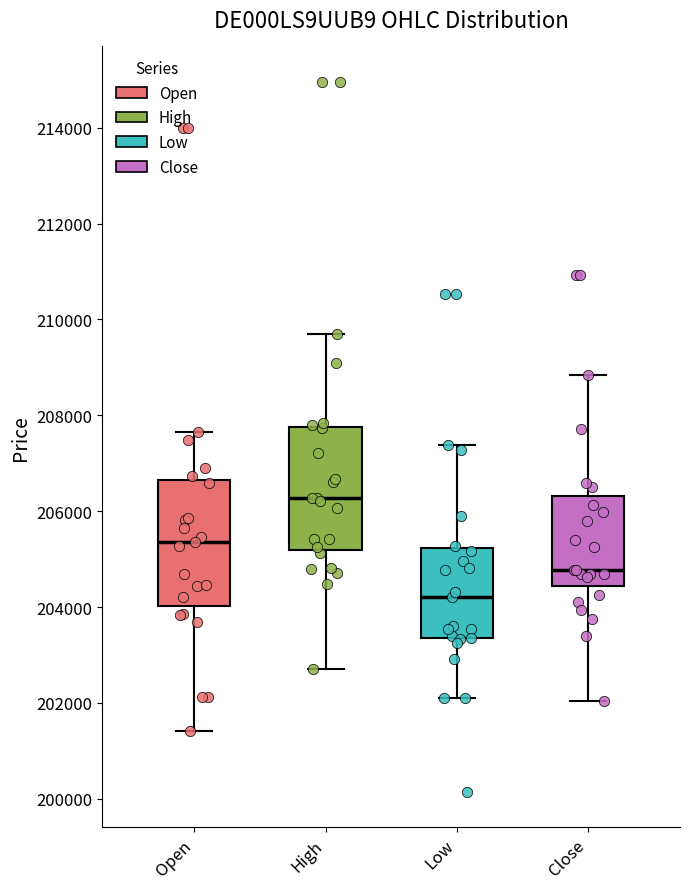

Where does the median line of the box for High sit on the y-axis? The values are not printed on the chart, so give them approximately, as read against the axis.

206200